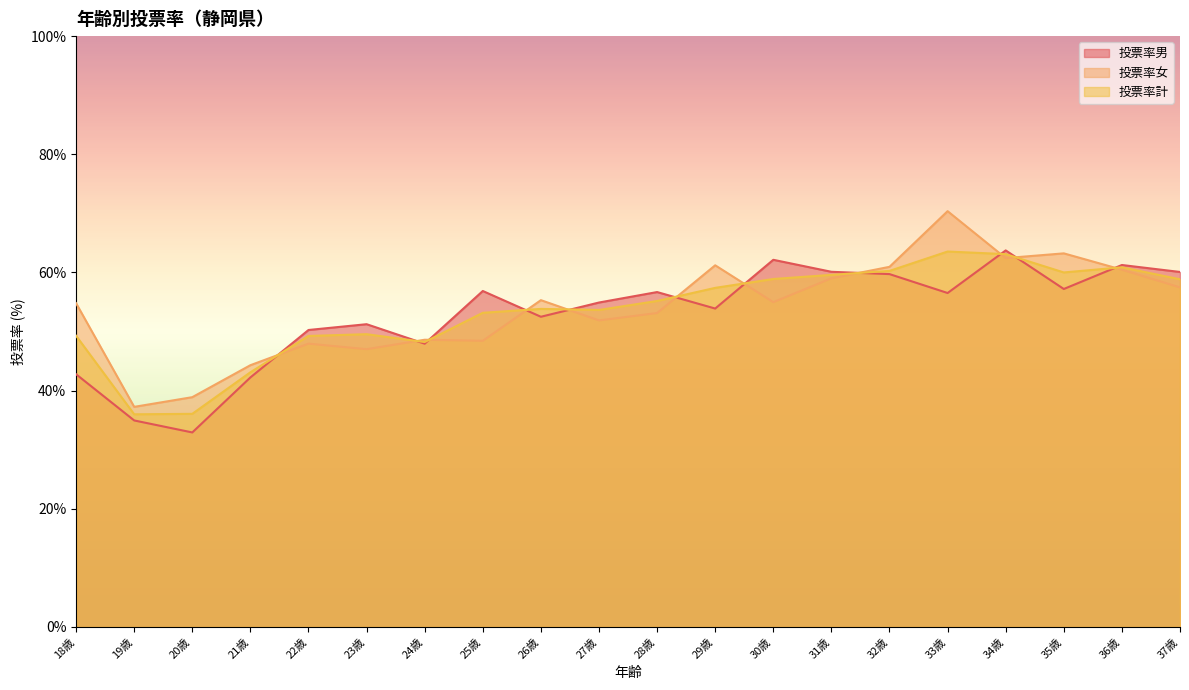

True or false: 投票率計 has more than 0 interior local peaks.

True